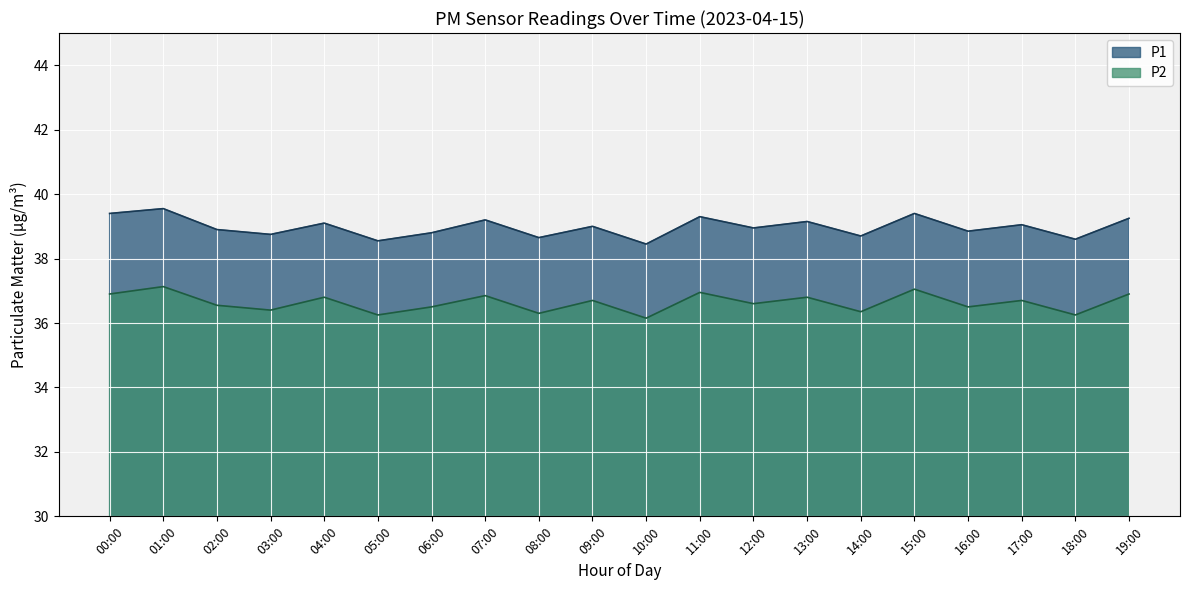

What is the label of the 8th point from the left?

07:00